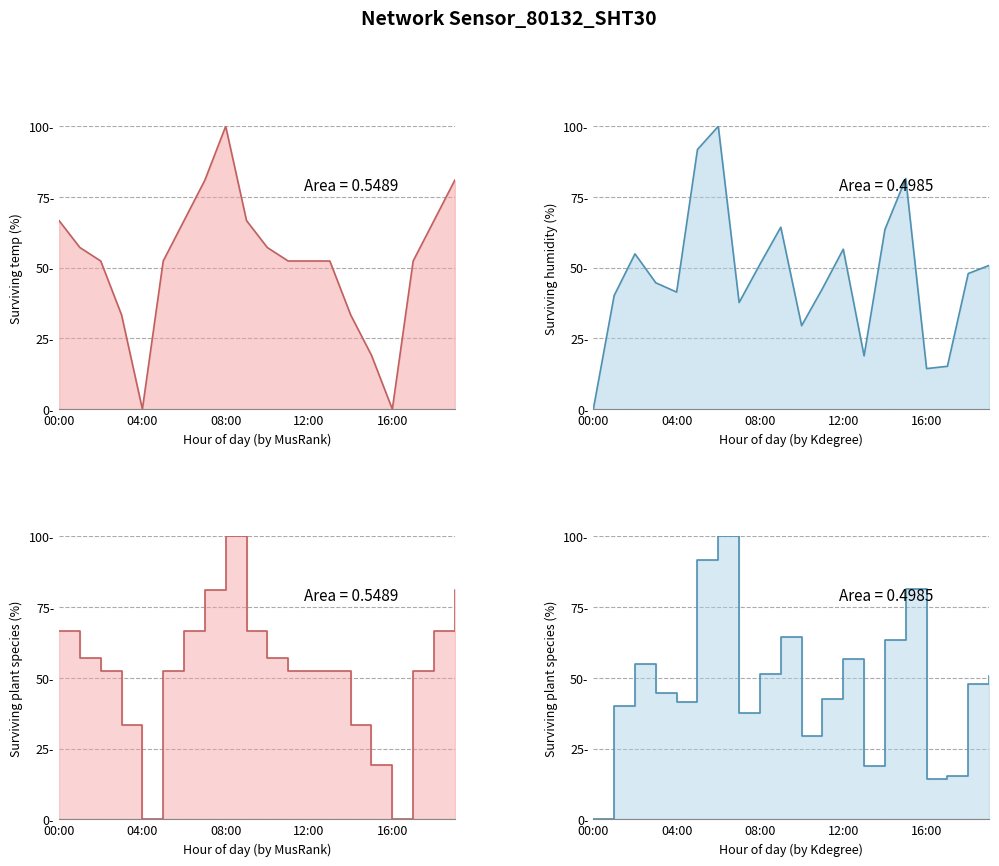

In humidity, how many points are higher than both neighbors (excluding endpoints)?

5